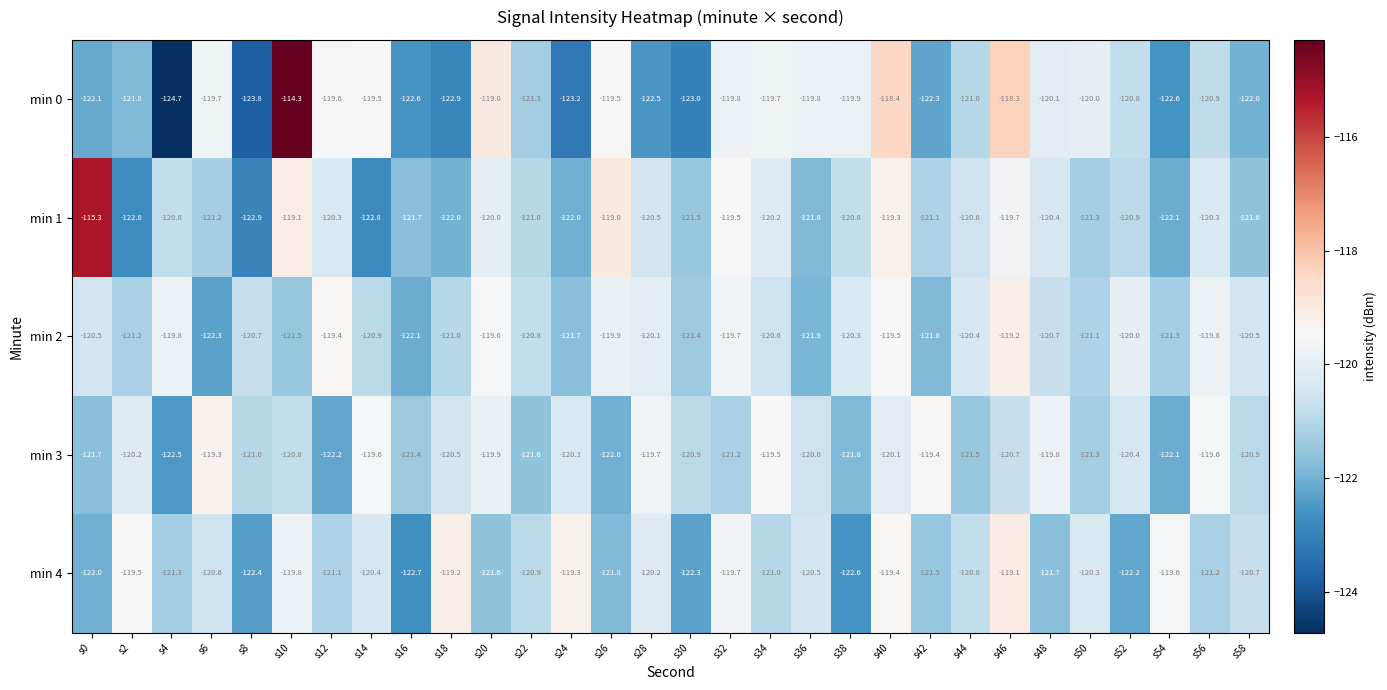

The value of min 3 at s28 is -119.7. True or false?

True